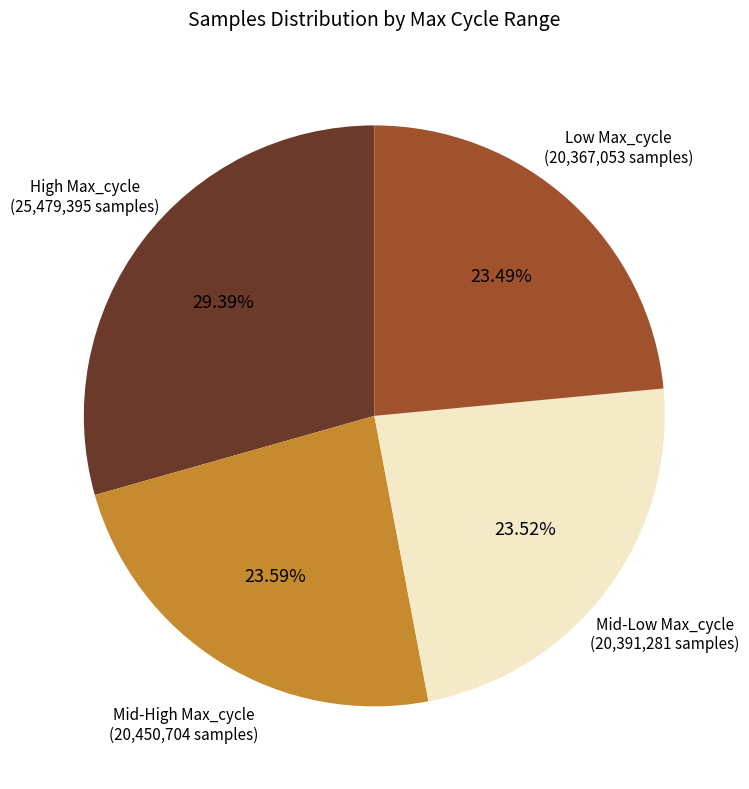

How many segments does this pie chart have?

4